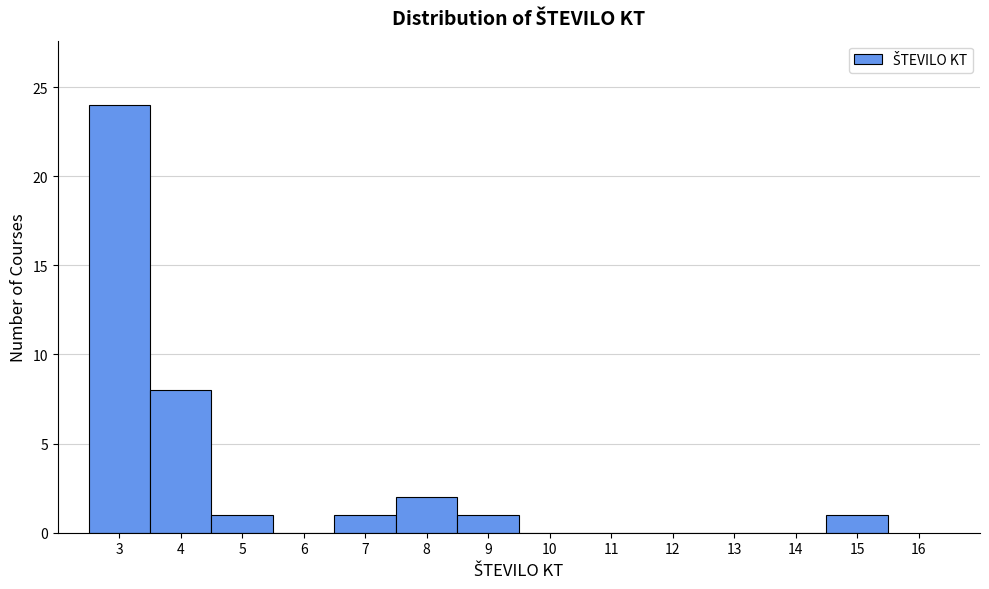

Which range on the x-axis has the tallest bar?

2.5 to 3.5